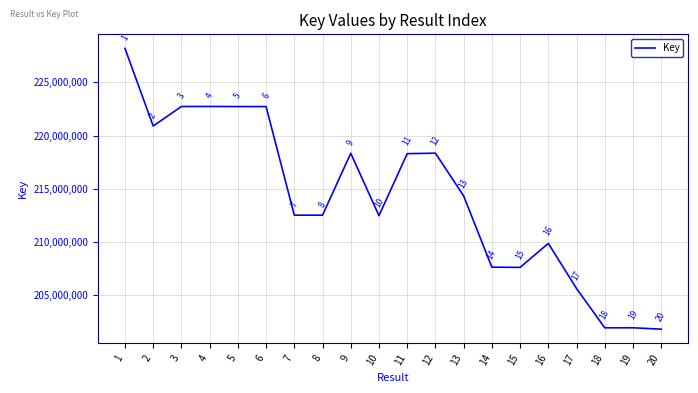

Where is the first local minimum?

2